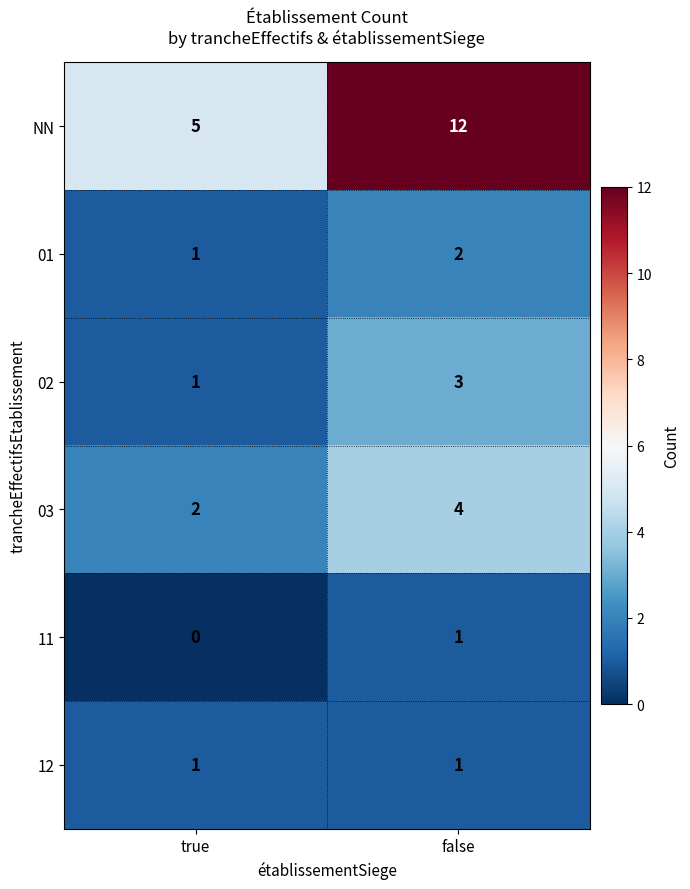

What is the sum of all 03 values?

6